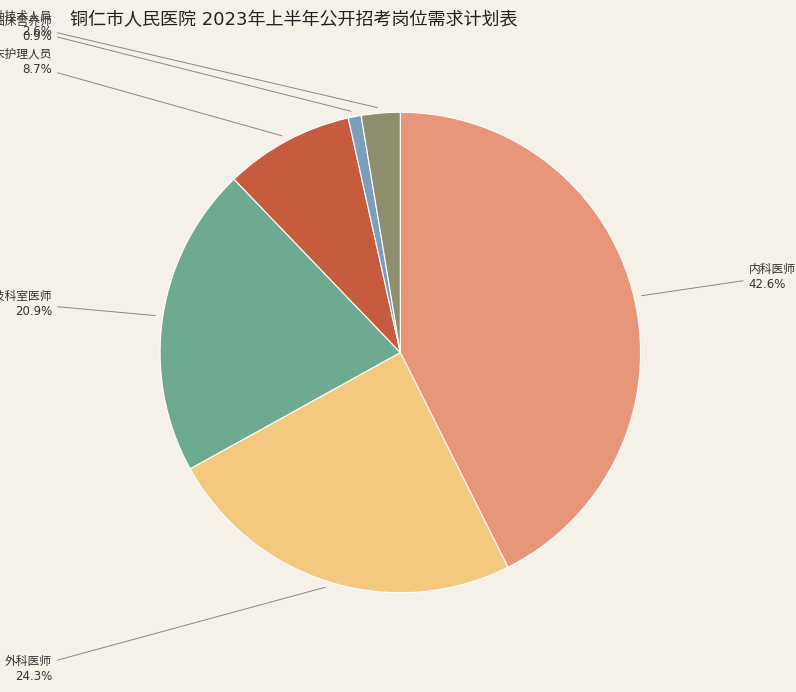

Is there a majority slice in this chart?

No